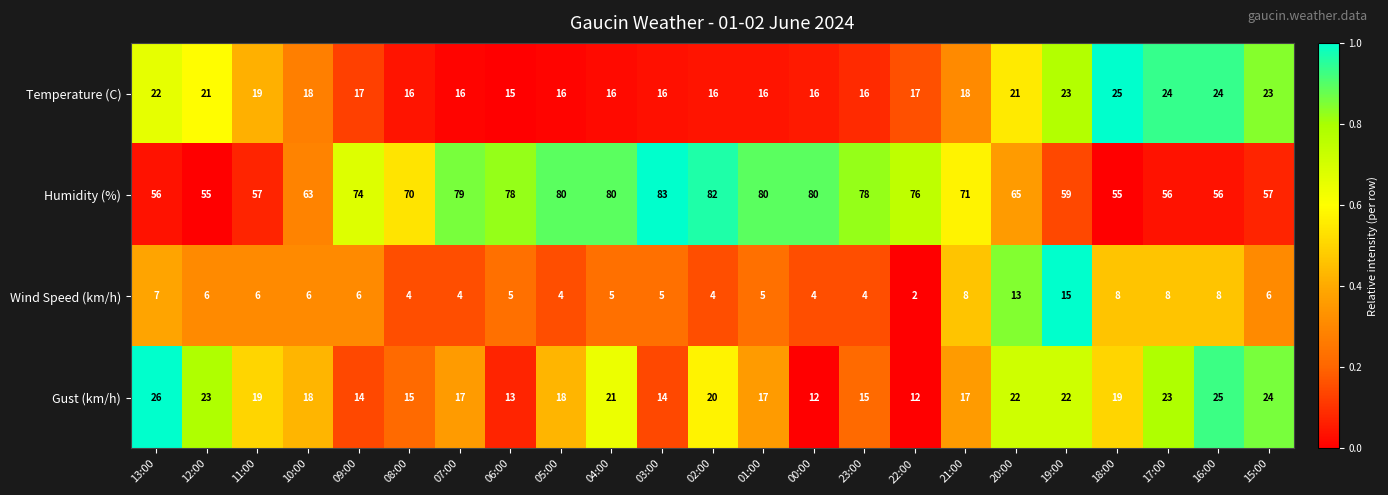

The value of Gust (km/h) at 05:00 is 18. True or false?

True